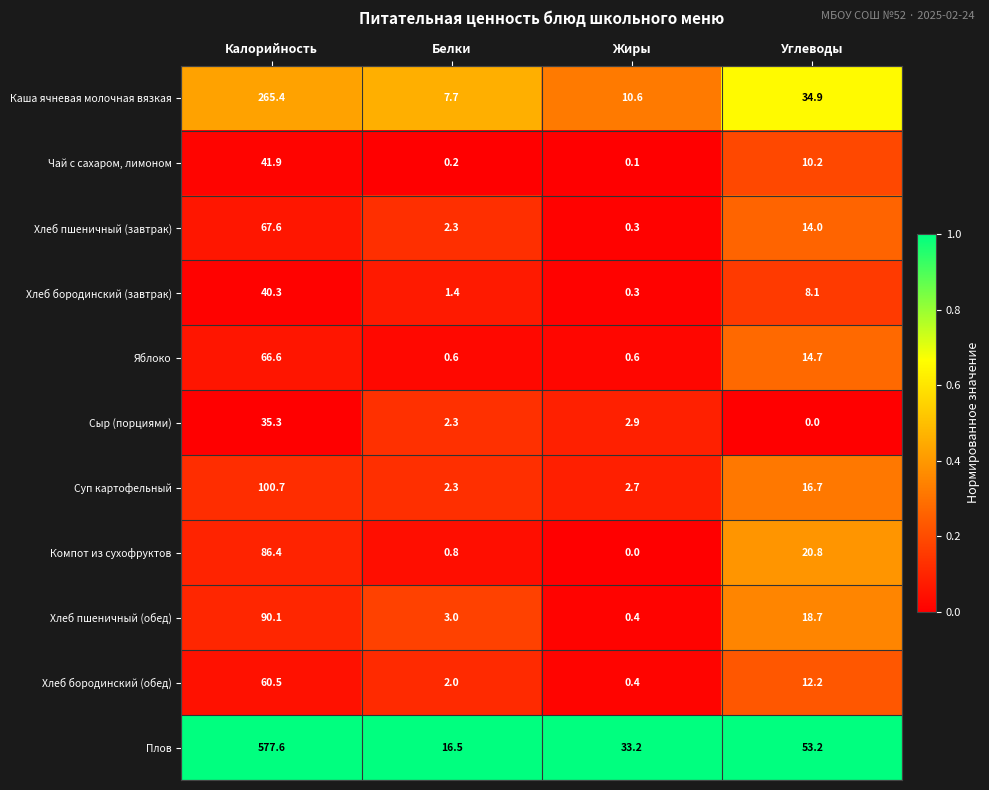

Which category has the highest value in the Плов series?

Калорийность